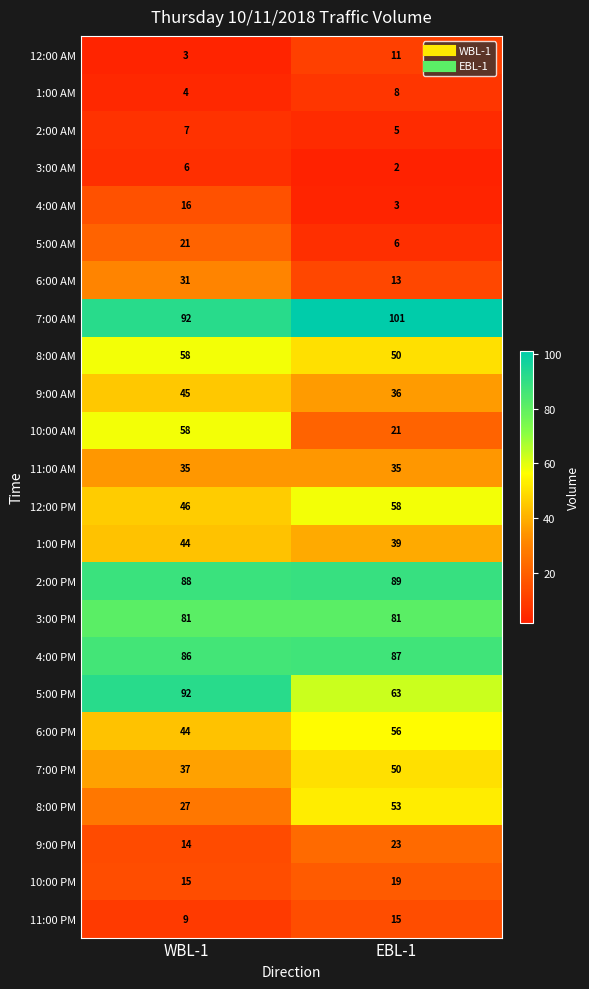

What is the difference between the 4:00 AM values at EBL-1 and WBL-1?

13